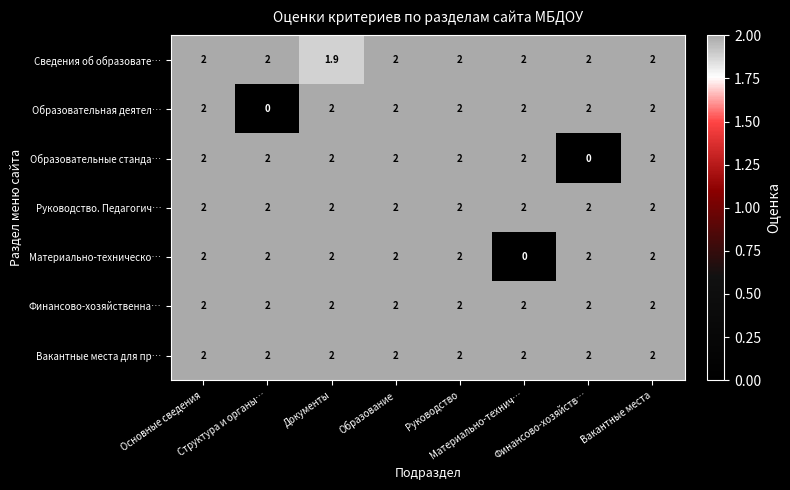

Count the Сведения об образовате… values in the range 2 to 3.

7